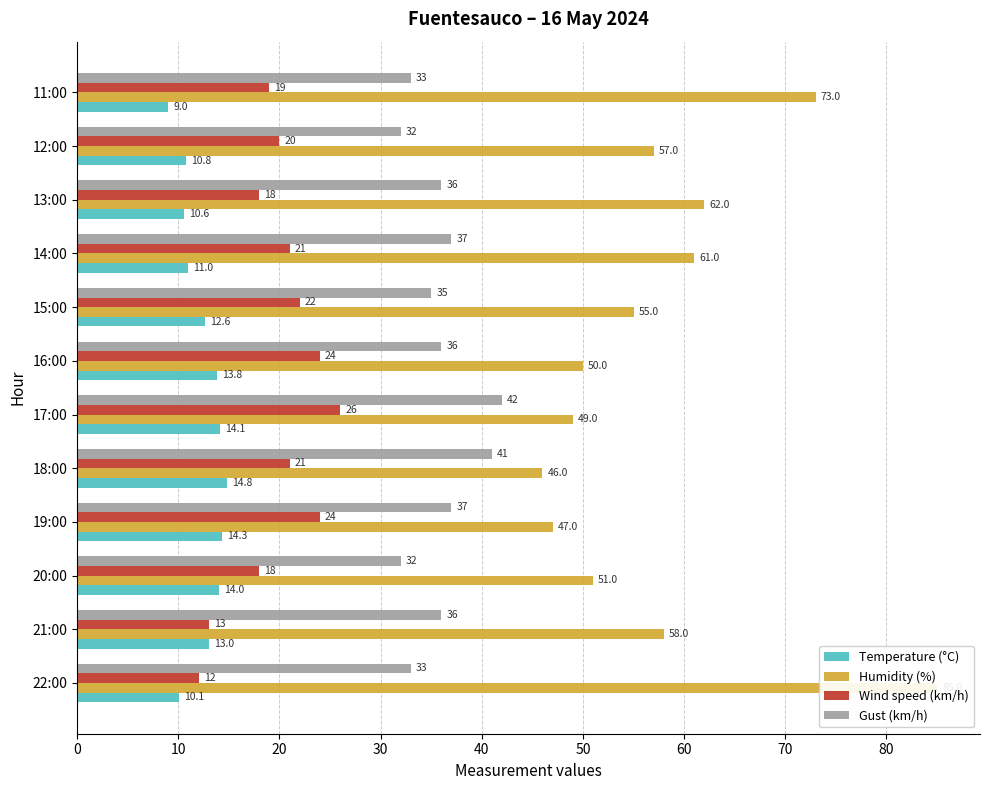

True or false: Temperature (°C) has a value of 4.2 at 17:00.

False